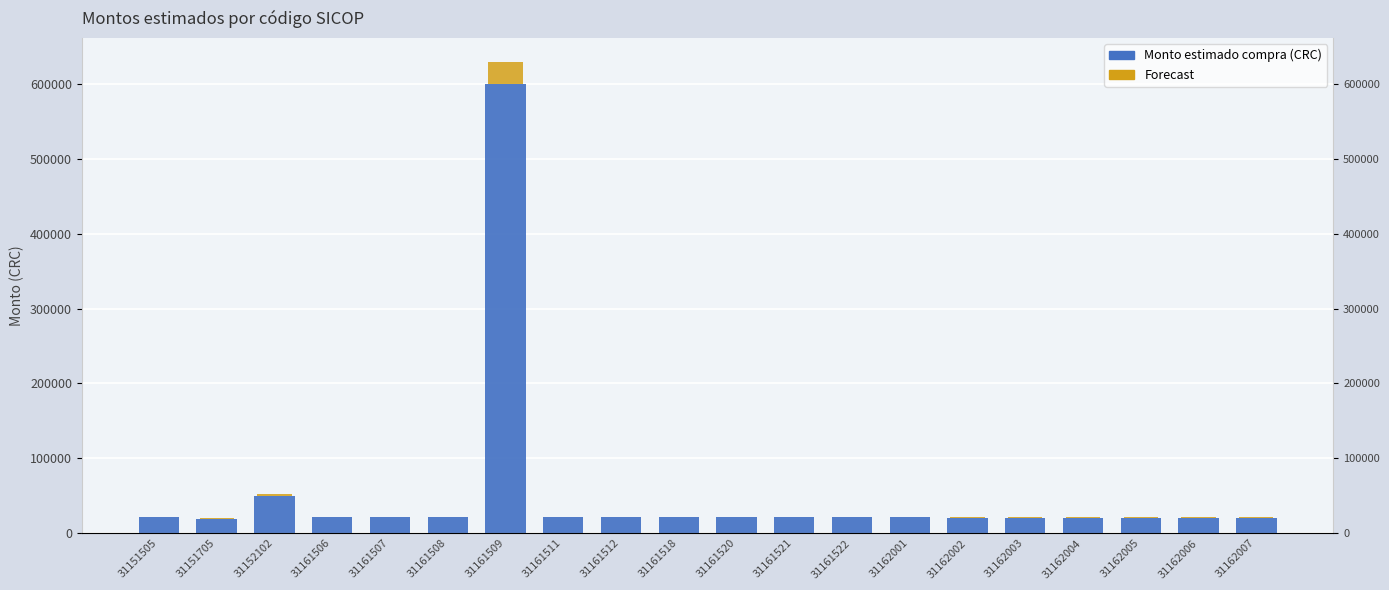

Reading right to left, extract all data points from this chart.

31162007=20000	31162006=20000	31162005=20000	31162004=20000	31162003=20000	31162002=20000	31162001=21000	31161522=21000	31161521=21000	31161520=21000	31161518=21000	31161512=21000	31161511=21000	31161509=600000	31161508=21000	31161507=21000	31161506=21000	31152102=50000	31151705=19000	31151505=21000